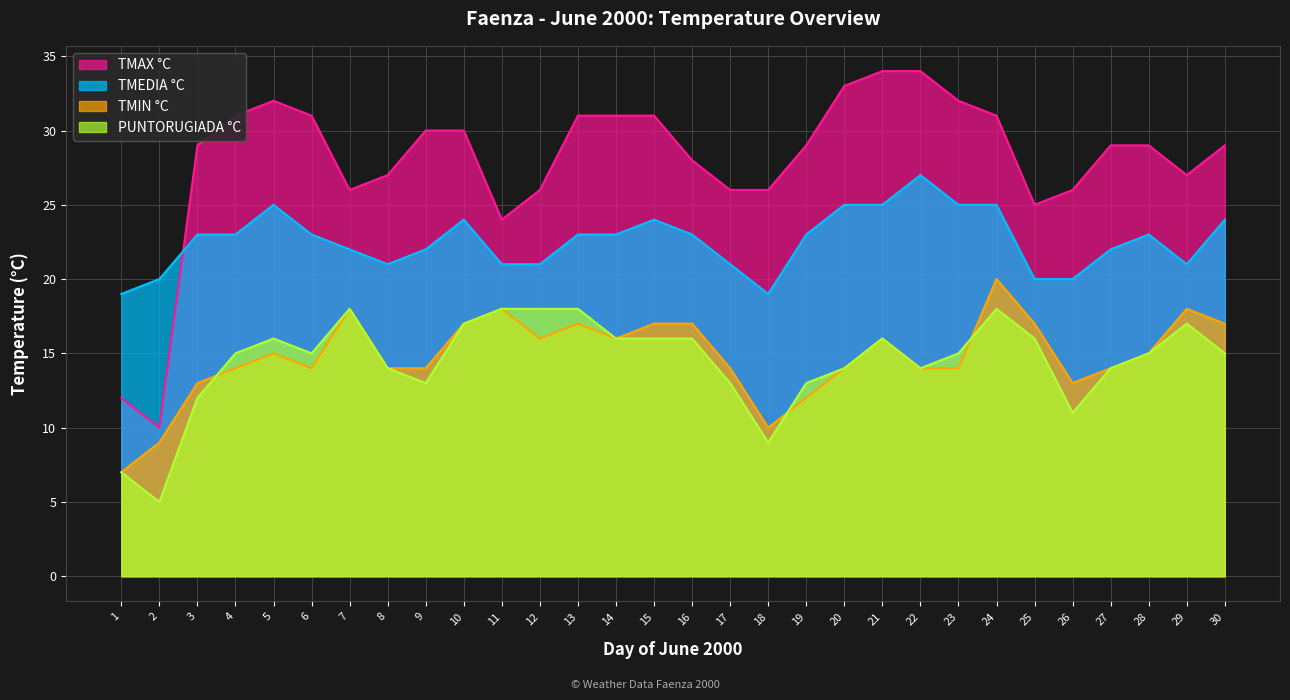

After their last crossing, which series has the higher values: TMIN °C or PUNTORUGIADA °C?

TMIN °C